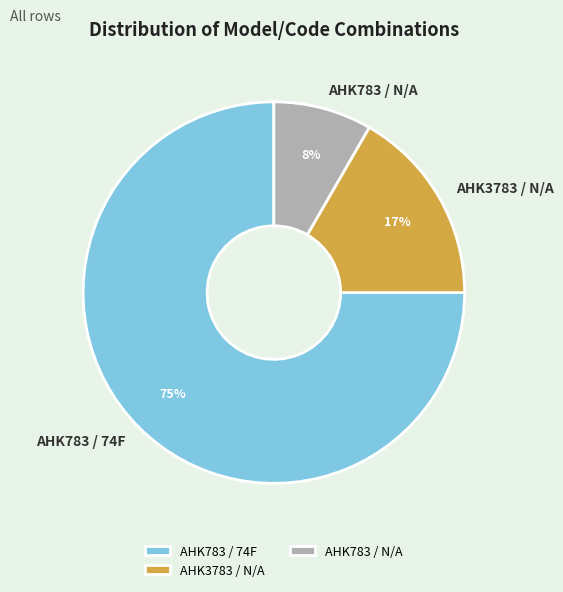

How many slices are in this pie chart?

3